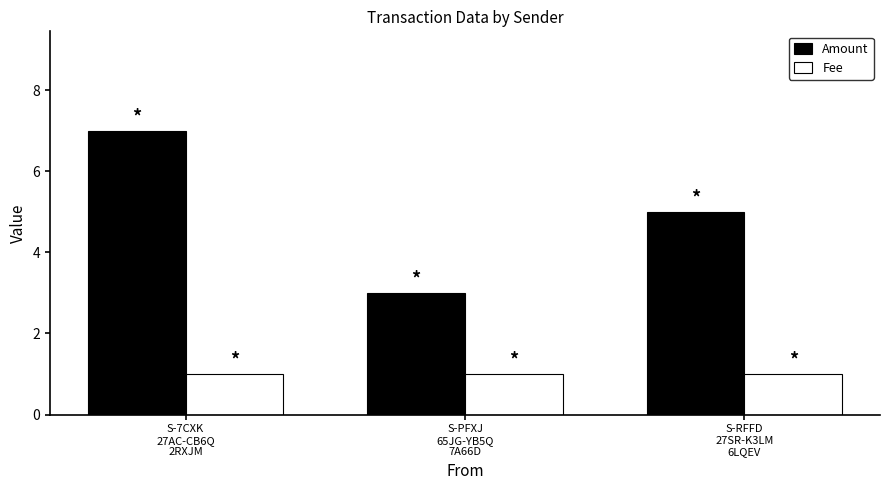

What is the sum of all Amount values?

15